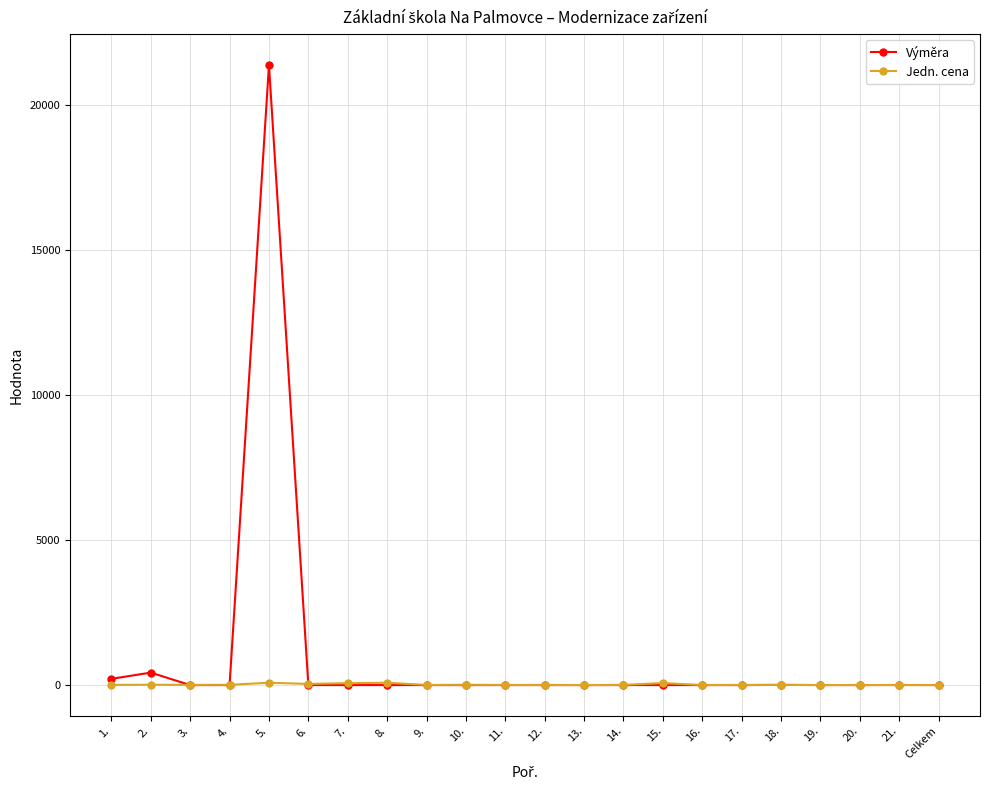

Rank the series by their maximum value, from lowest to highest.

Jedn. cena, Výměra